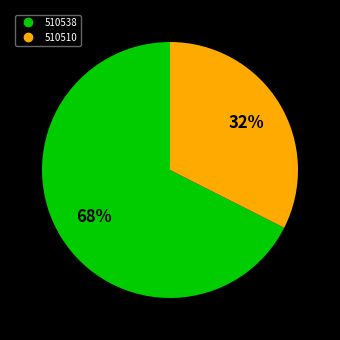

Between 510538 and 510510, which is larger?

510538